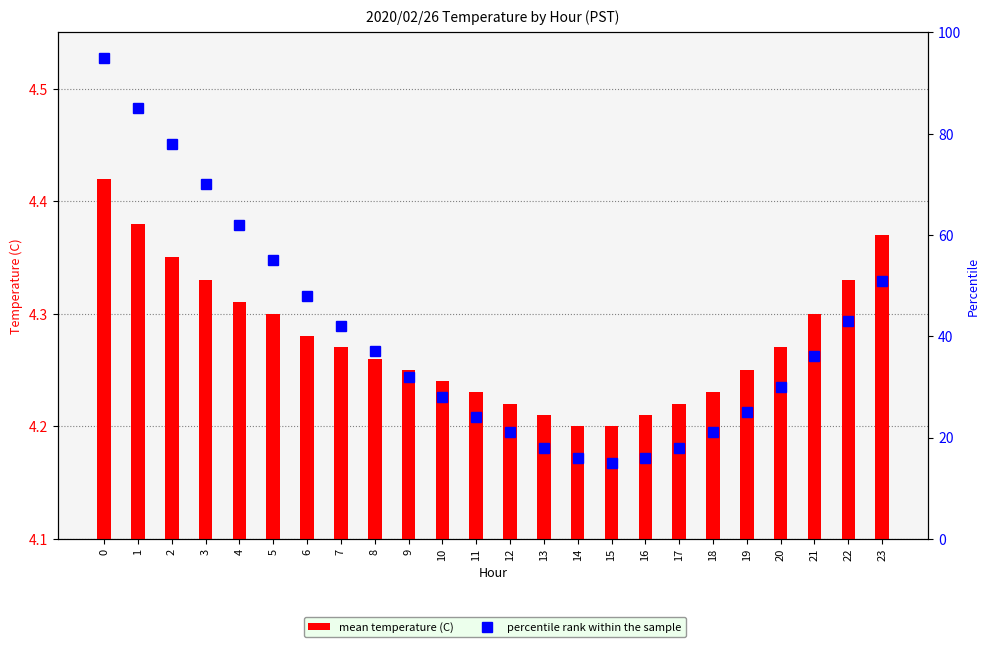

Are the bars horizontal?

No